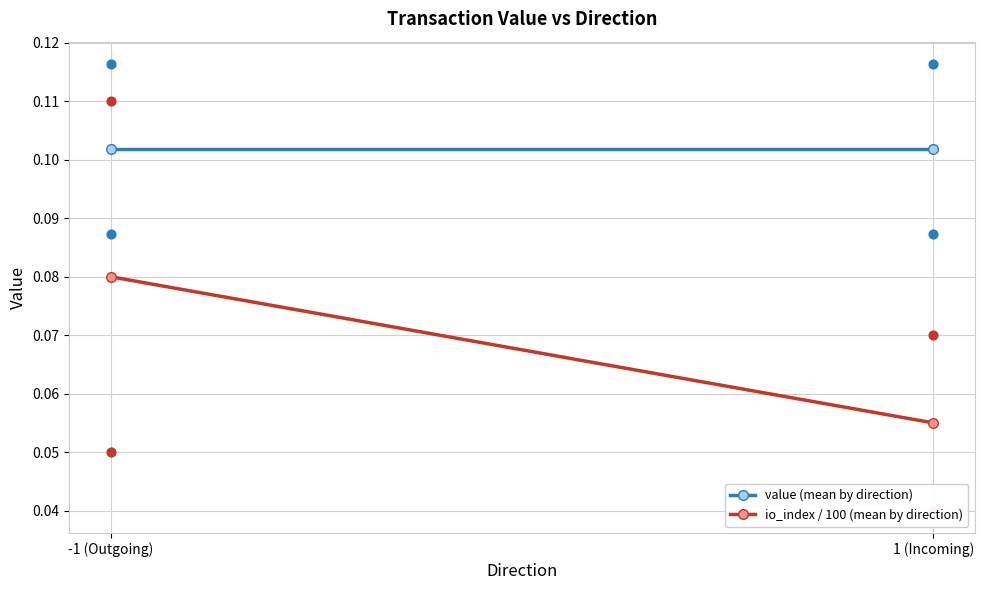

At which category is the sum across all series the highest?

-1 (Outgoing)